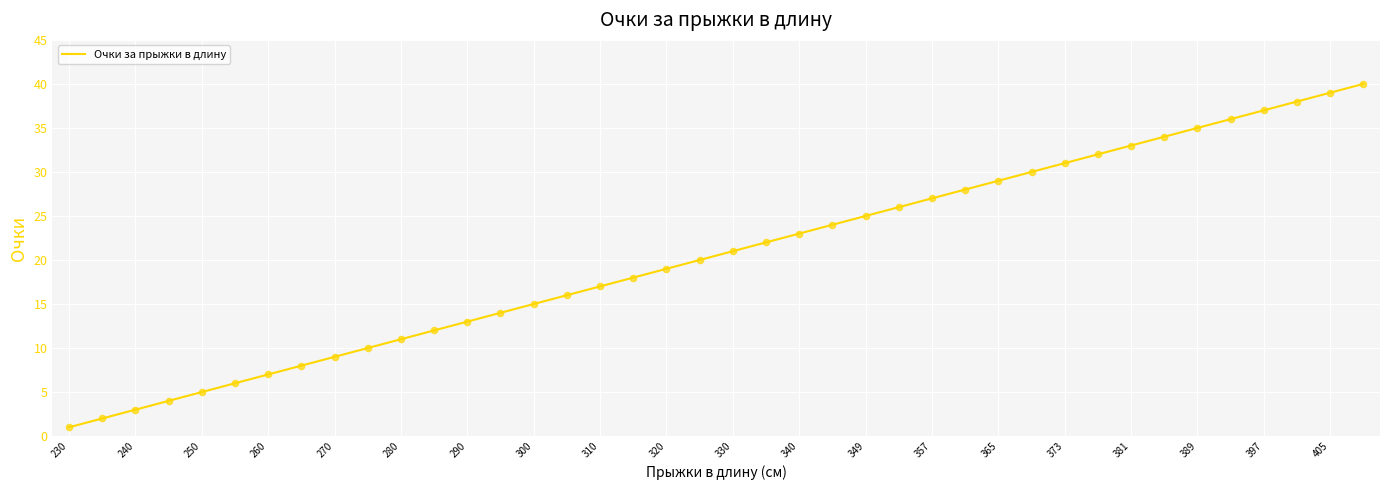

What is the greatest value displayed?

40